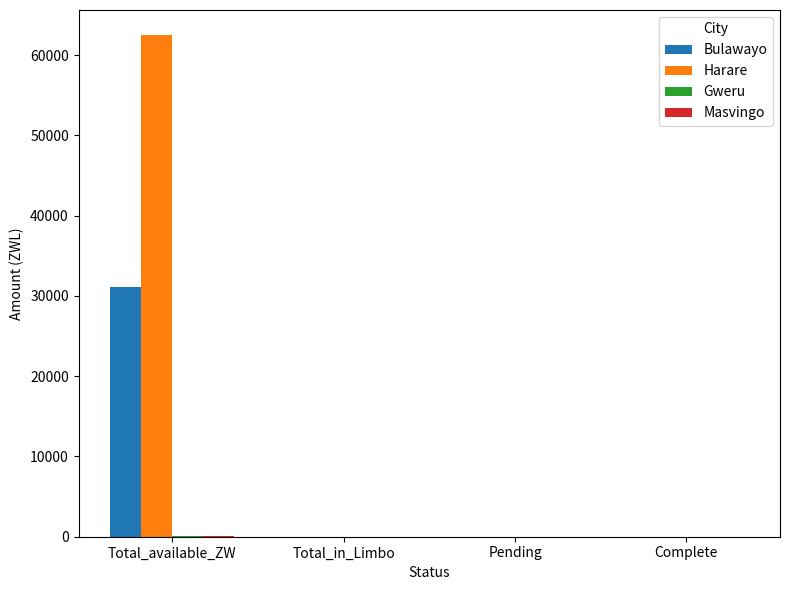

What is the maximum value for Bulawayo?

31071.3